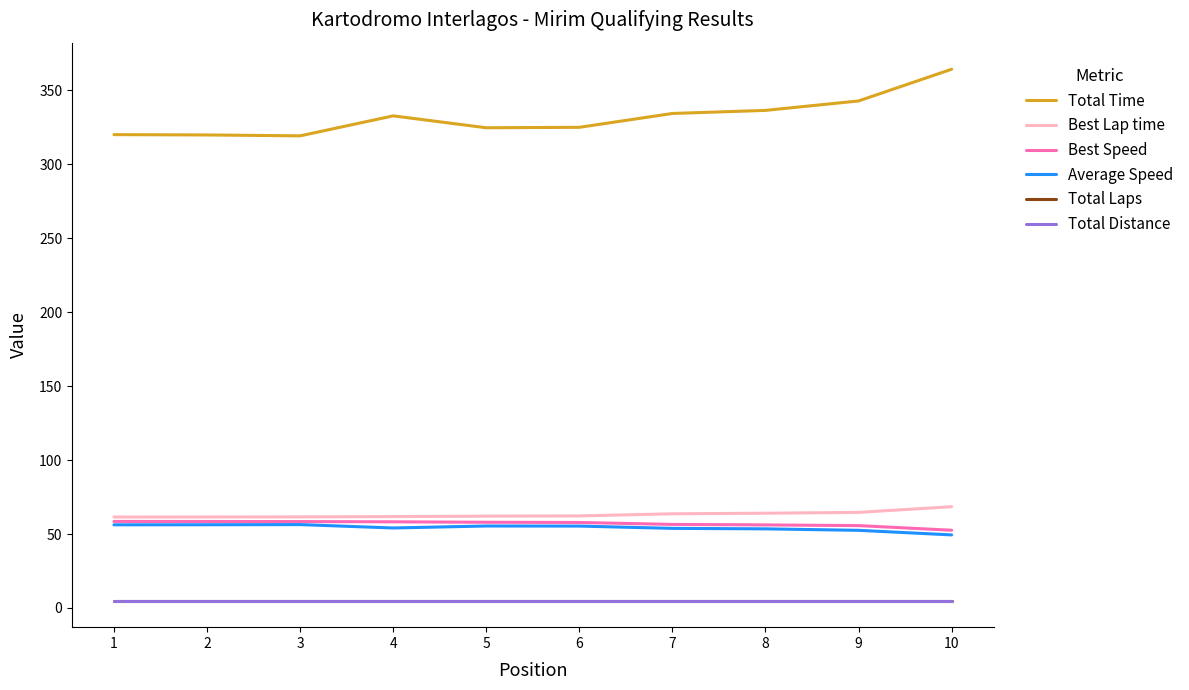

True or false: Total Distance has a value of 5.0 at 4.

True